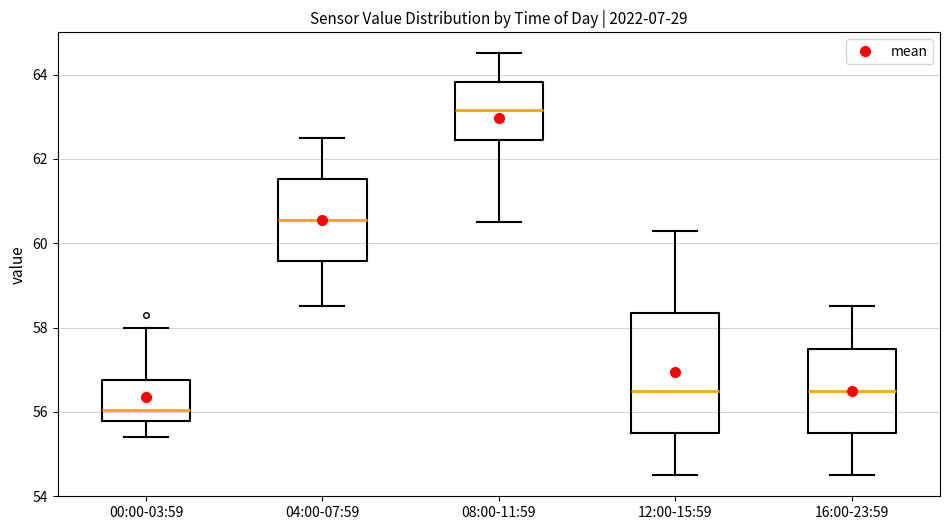

Reading left to right, transcribe this box plot: for each box, give where its median line is, the range the box spans, and where its two whiskers end, as read against the y-axis. The values are not printed on the chart, so give them approximately, as read against the axis.

00:00-03:59: median 56.0, box 55.8 to 56.8, whiskers 55.4 to 58.0
04:00-07:59: median 60.6, box 59.6 to 61.6, whiskers 58.6 to 62.6
08:00-11:59: median 63.2, box 62.4 to 63.8, whiskers 60.6 to 64.6
12:00-15:59: median 56.6, box 55.6 to 58.4, whiskers 54.6 to 60.4
16:00-23:59: median 56.6, box 55.6 to 57.6, whiskers 54.6 to 58.6